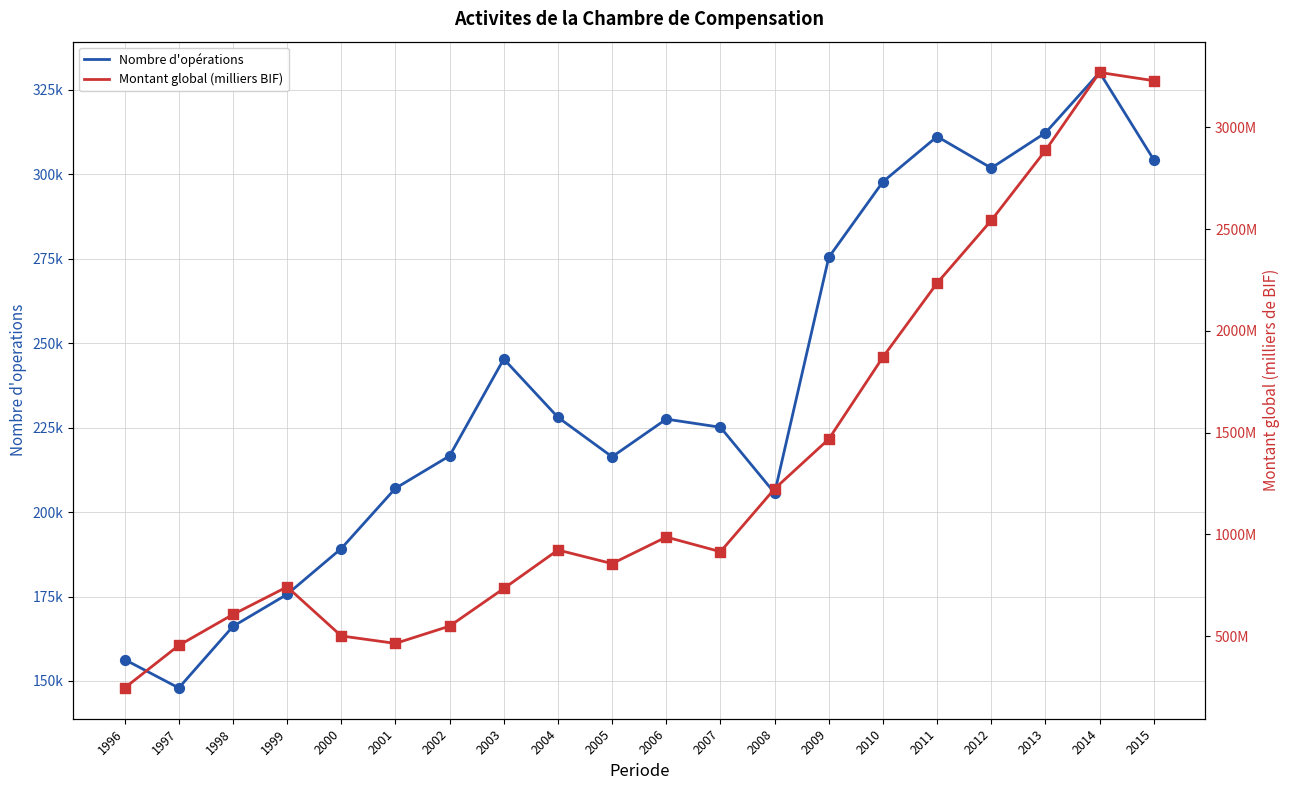

Which series contains the lowest Y value?

Nombre d'opérations